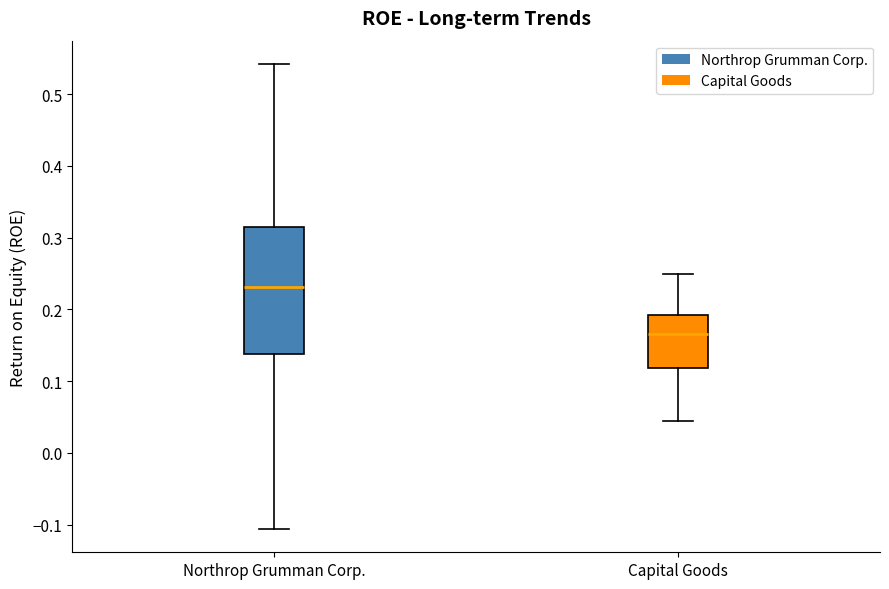

Where does the upper whisker of the box for Capital Goods end on the y-axis? The values are not printed on the chart, so give them approximately, as read against the axis.

0.25